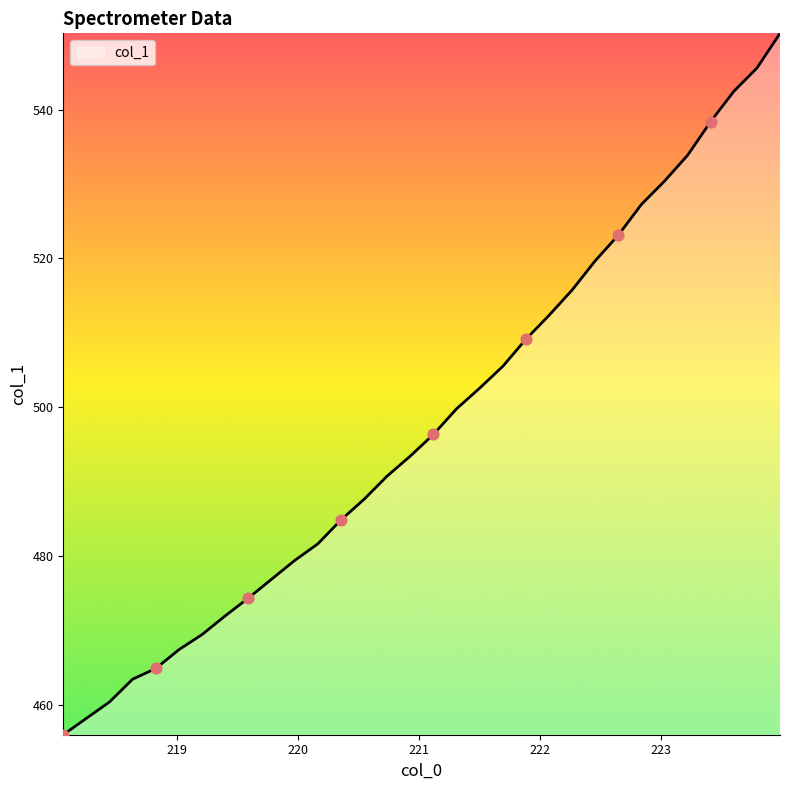

What is the difference between the maximum and minimum values?

94.2